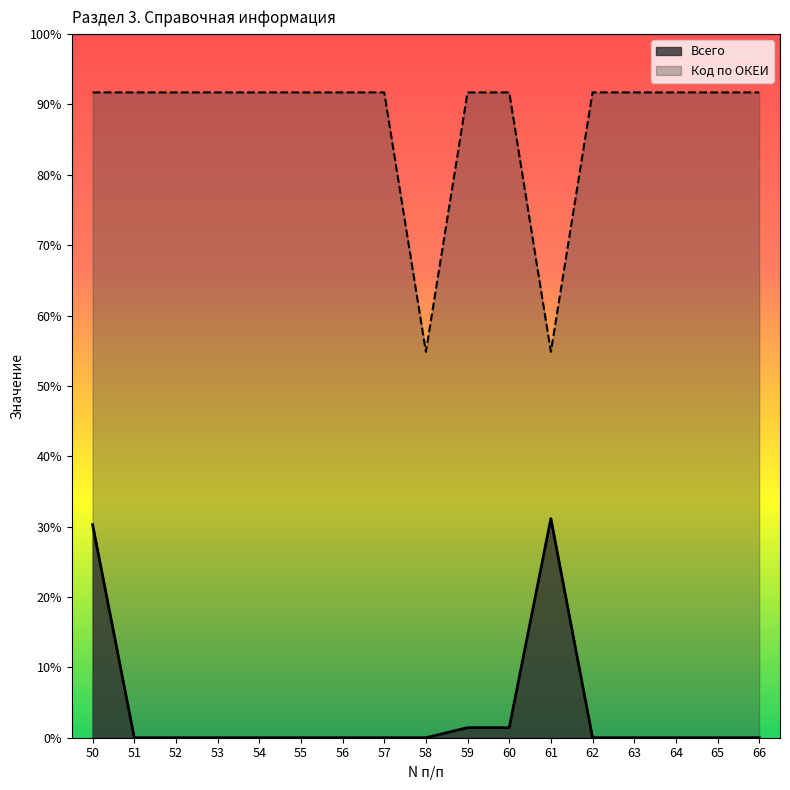

How many values in the Код по ОКЕИ series are below 642?

2